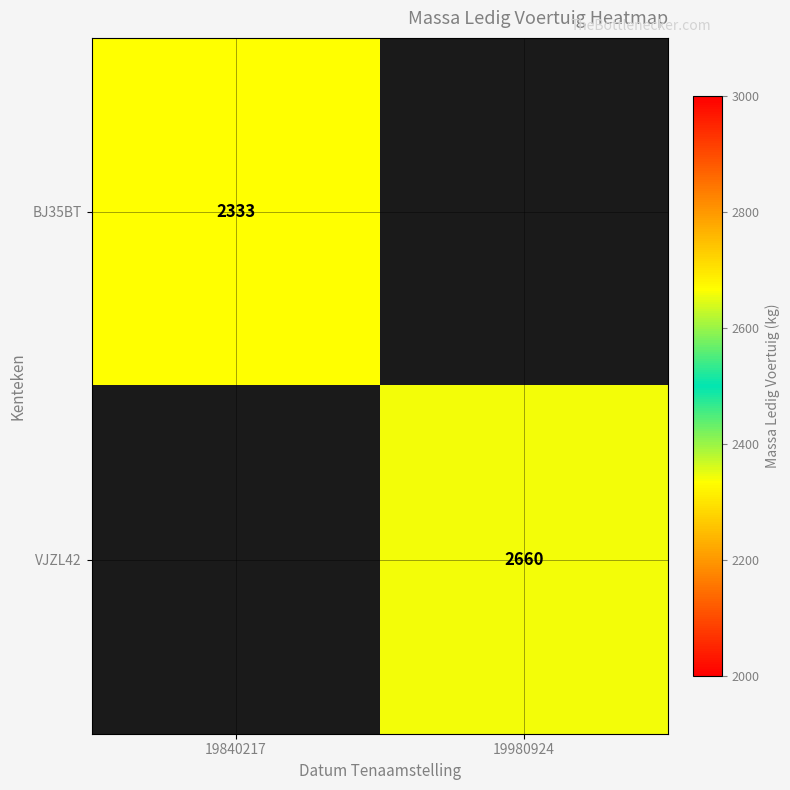

Is it true that BJ35BT equals 1225 at 19840217?

False